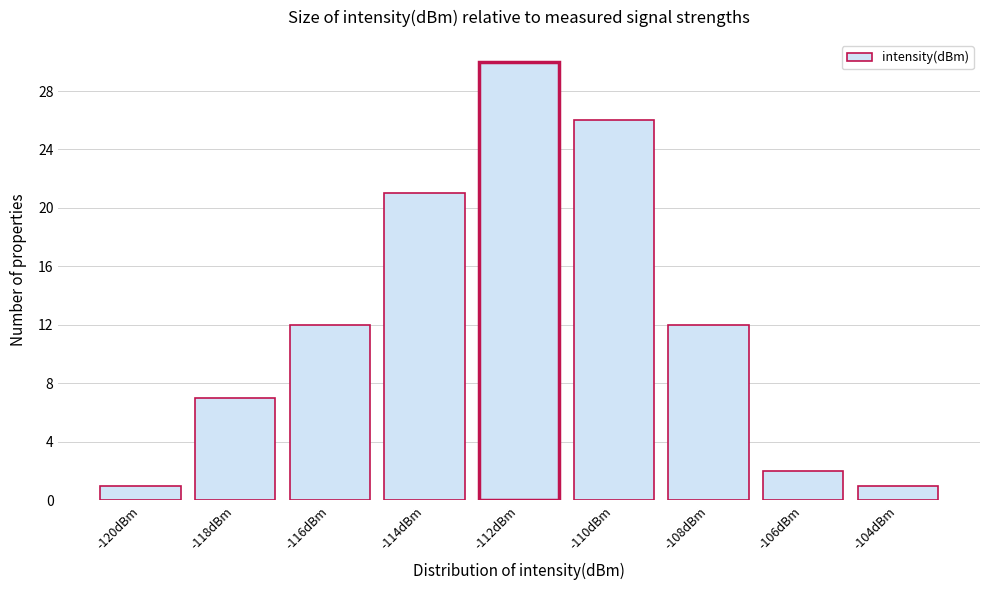

Reading left to right, extract all data points from this chart.

-120dBm=1	-118dBm=7	-116dBm=12	-114dBm=21	-112dBm=30	-110dBm=26	-108dBm=12	-106dBm=2	-104dBm=1